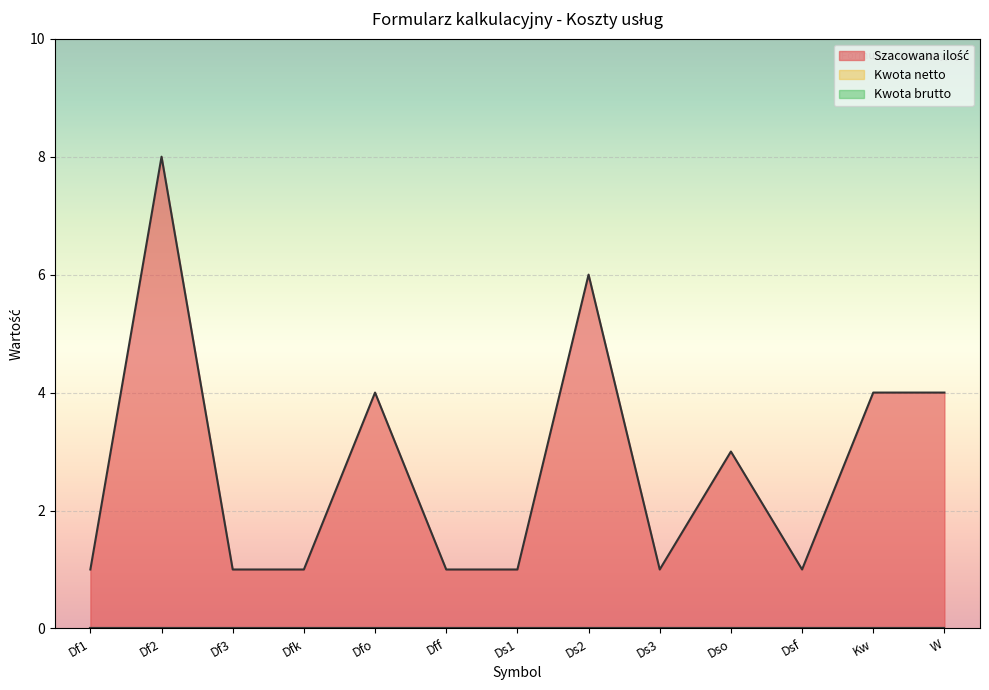

True or false: Kwota brutto and Kwota netto cross at least once.

False